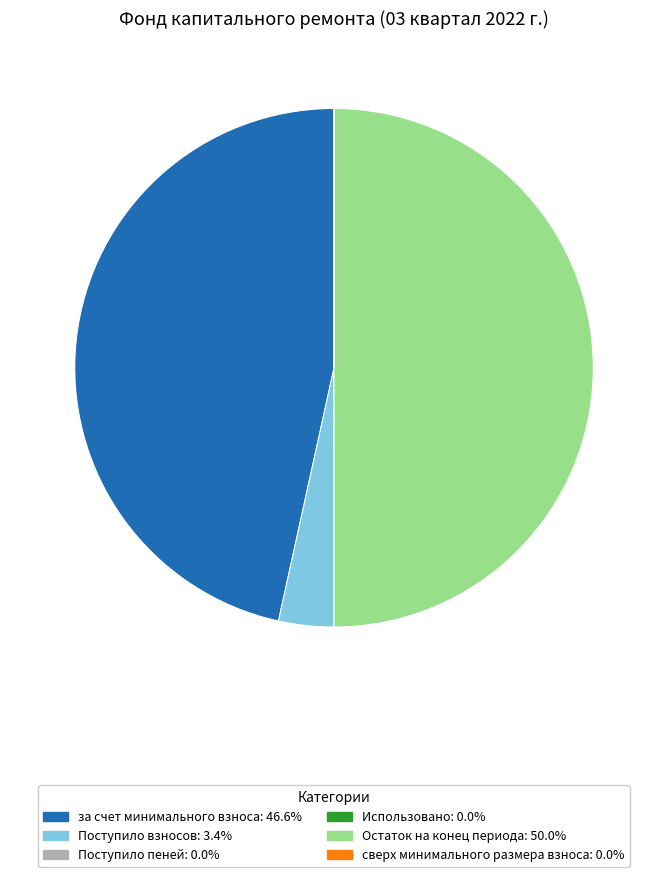

Which slice is the largest?

Остаток на конец периода